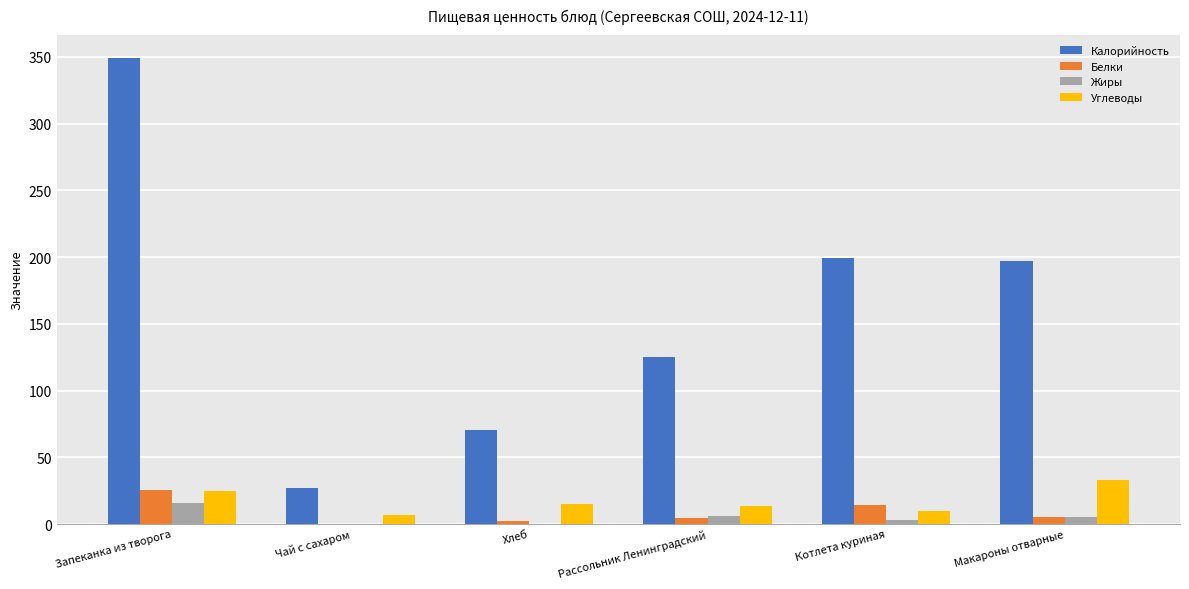

The value of Углеводы at Рассольник Ленинградский is 13.6. True or false?

True